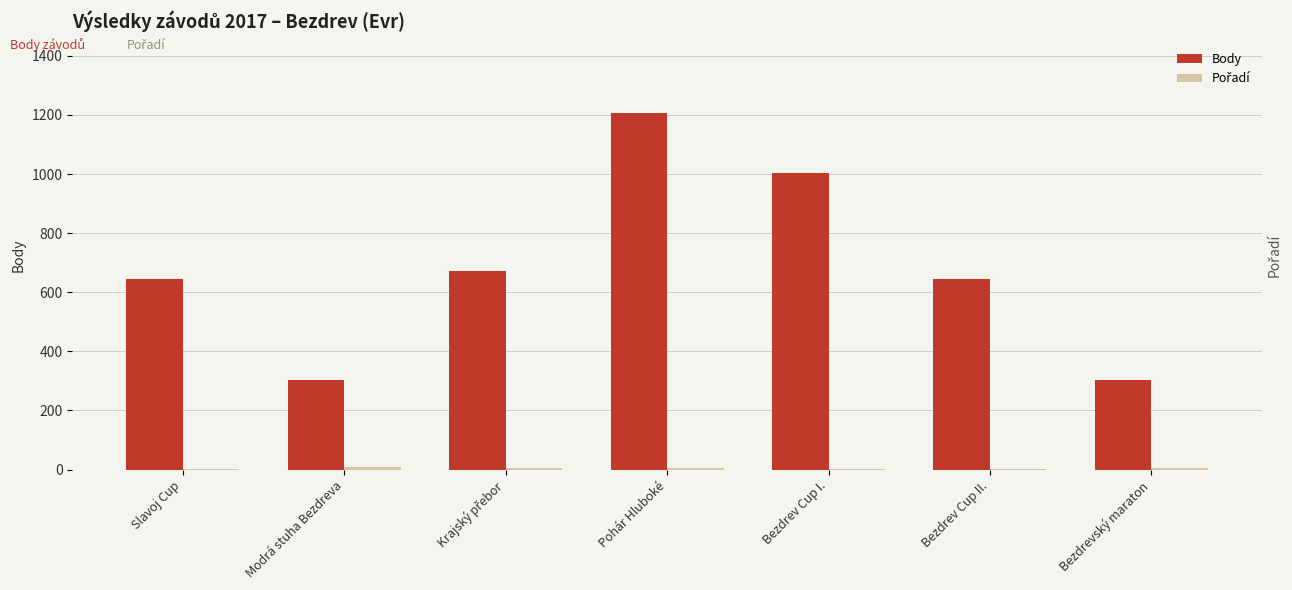

Rank the categories by Pořadí value from lowest to highest.

Bezdrev Cup I., Bezdrev Cup II., Slavoj Cup, Pohár Hluboké, Bezdrevský maraton, Krajský přebor, Modrá stuha Bezdreva